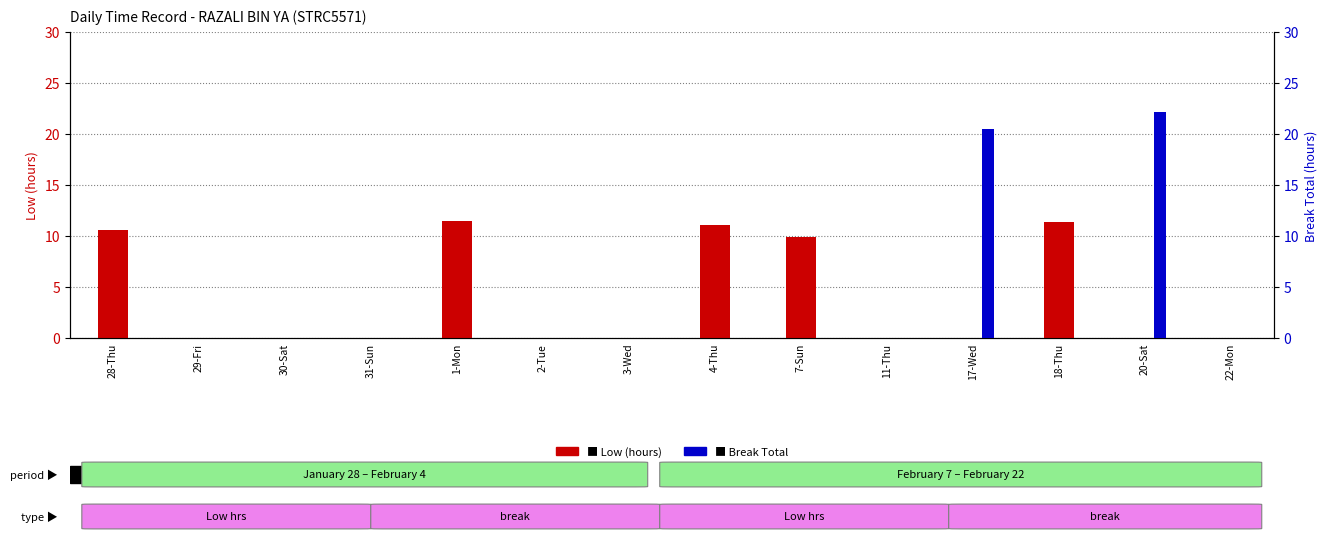

Which series has the largest range (max minus min)?

Break Total